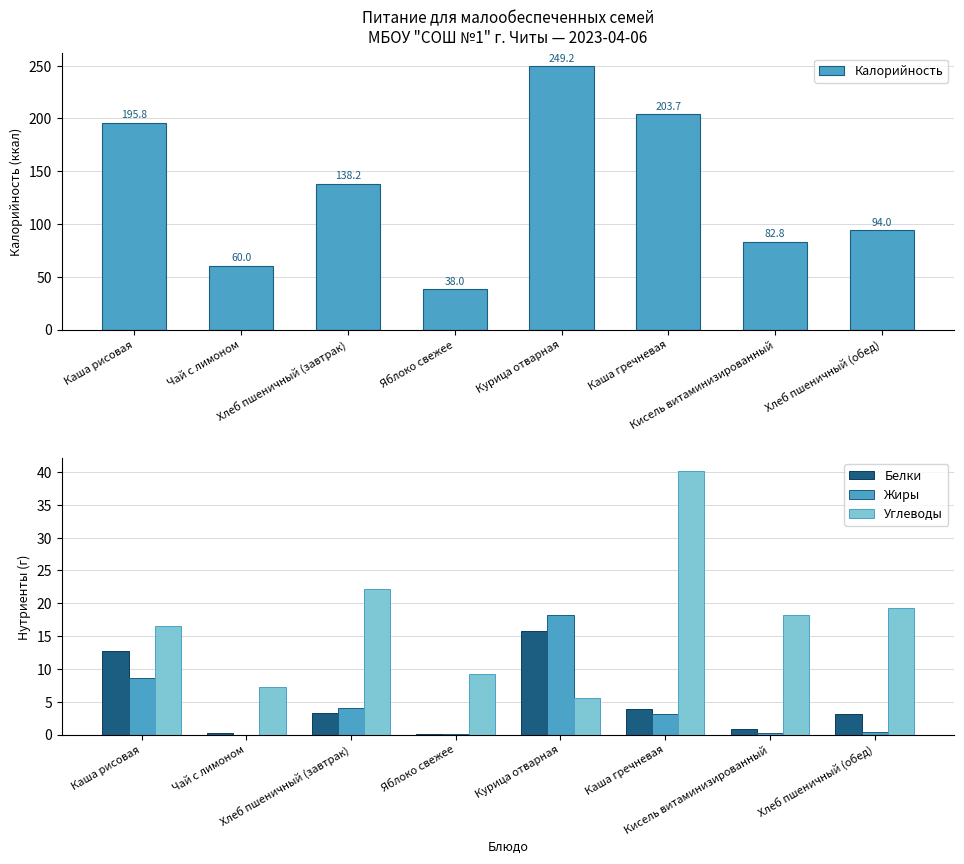

What is the total value across all series at Курица отварная?

288.7